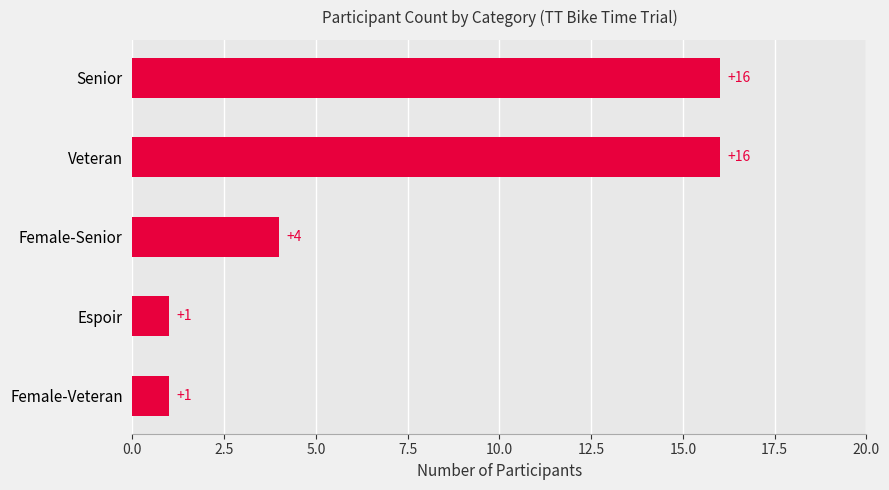

The chart shows a value of 6 at Veteran. True or false?

False